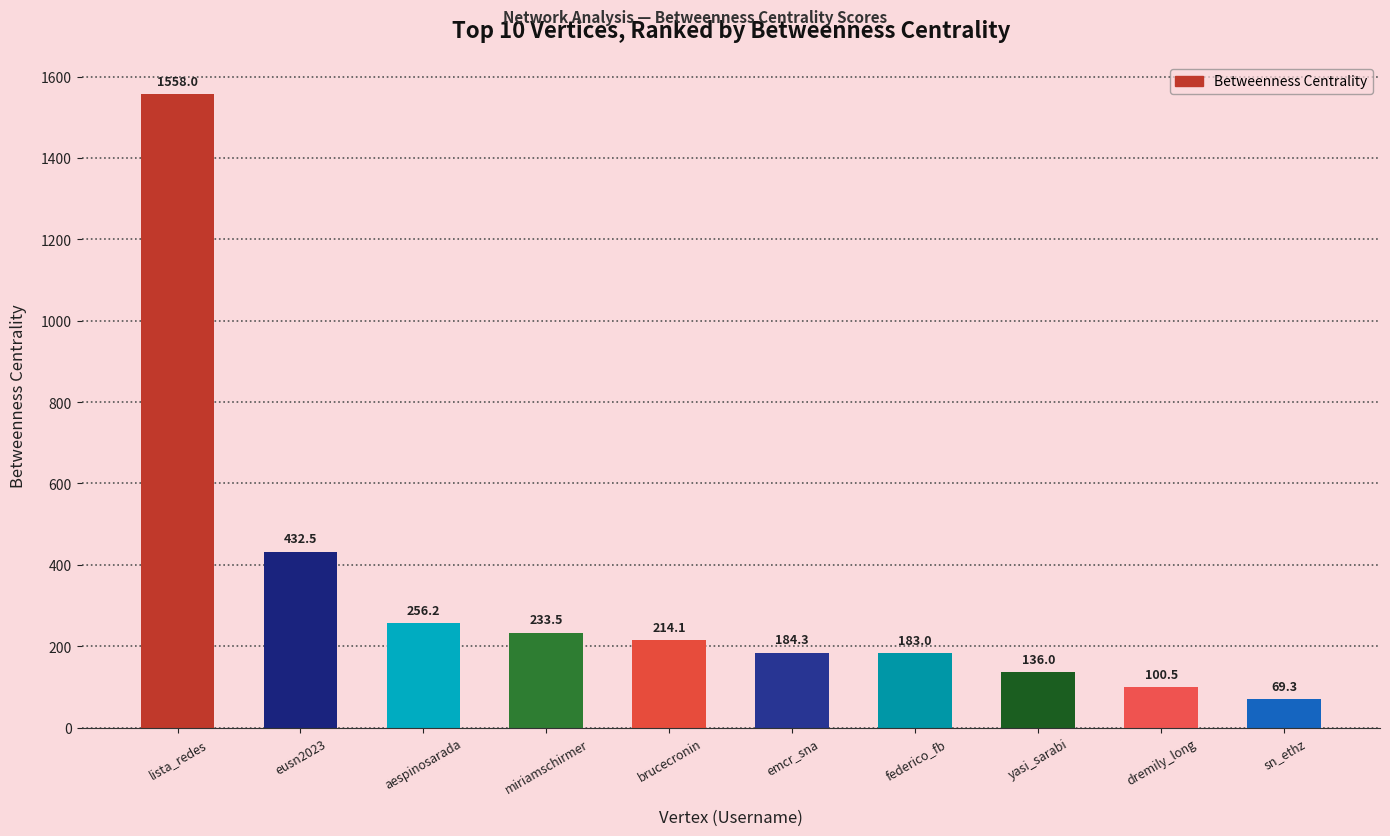

List the labels in order of value, largest first.

lista_redes, eusn2023, aespinosarada, miriamschirmer, brucecronin, emcr_sna, federico_fb, yasi_sarabi, dremily_long, sn_ethz